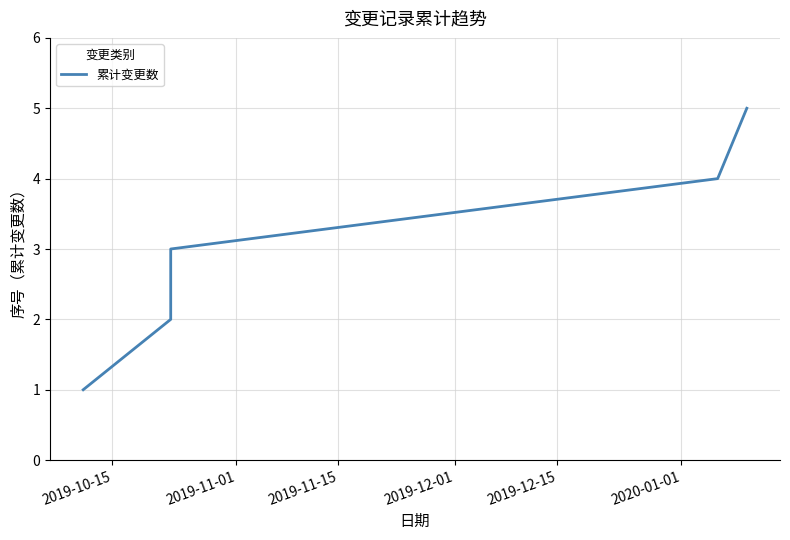

Reading right to left, extract all data points from this chart.

5	4	3	2	1